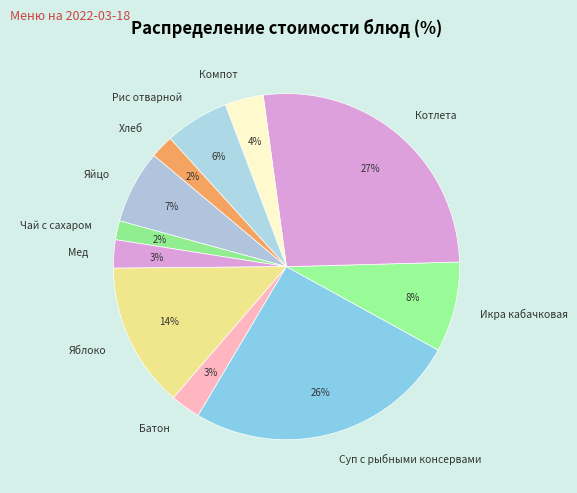

Combined, do Хлеб and Батон account for over 50%?

No